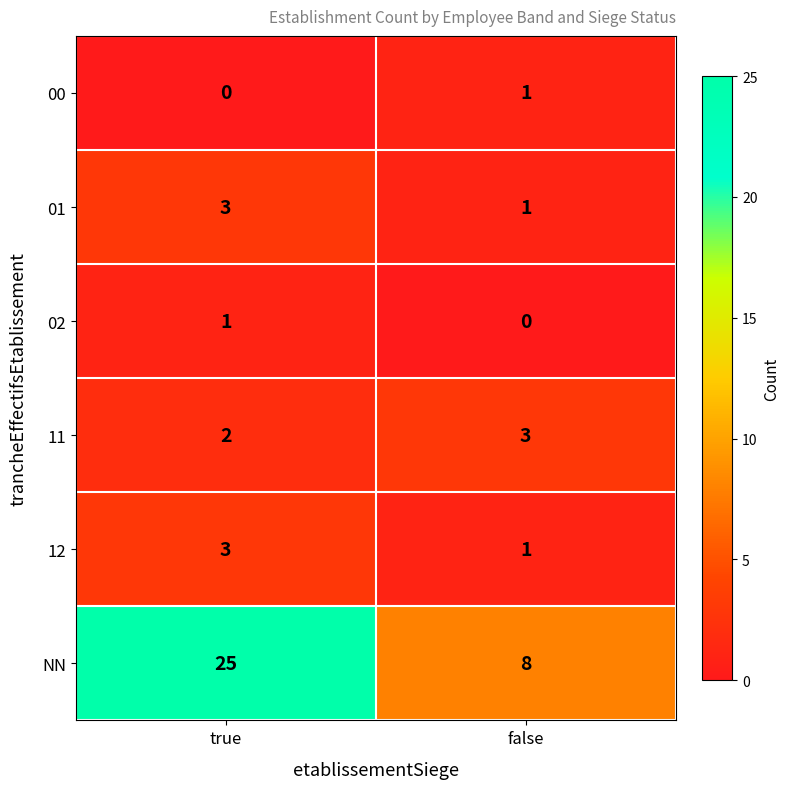

What is the spread (max minus min) of values at false?

8